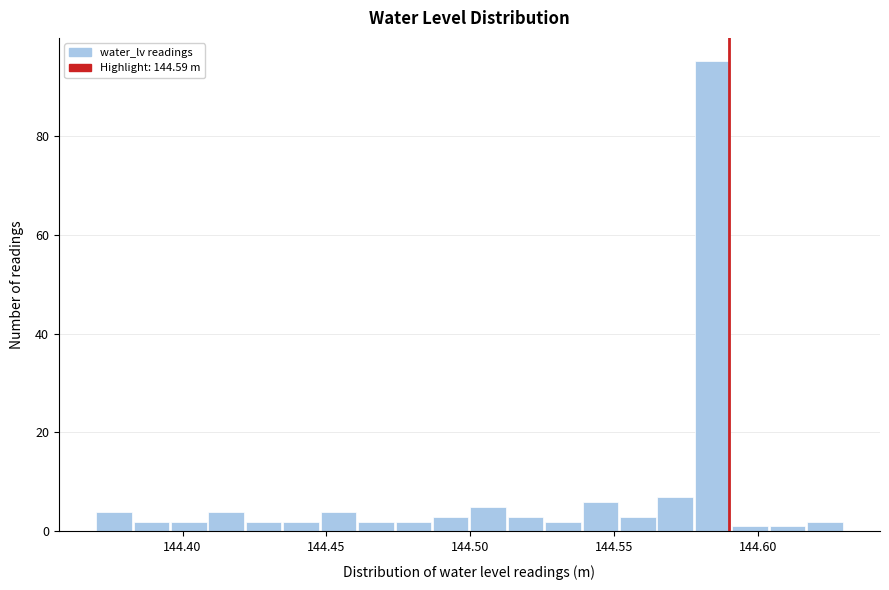

Around what value on the x-axis is the tallest bar? Give the approximate position of its centre, as read against the axis.

144.585